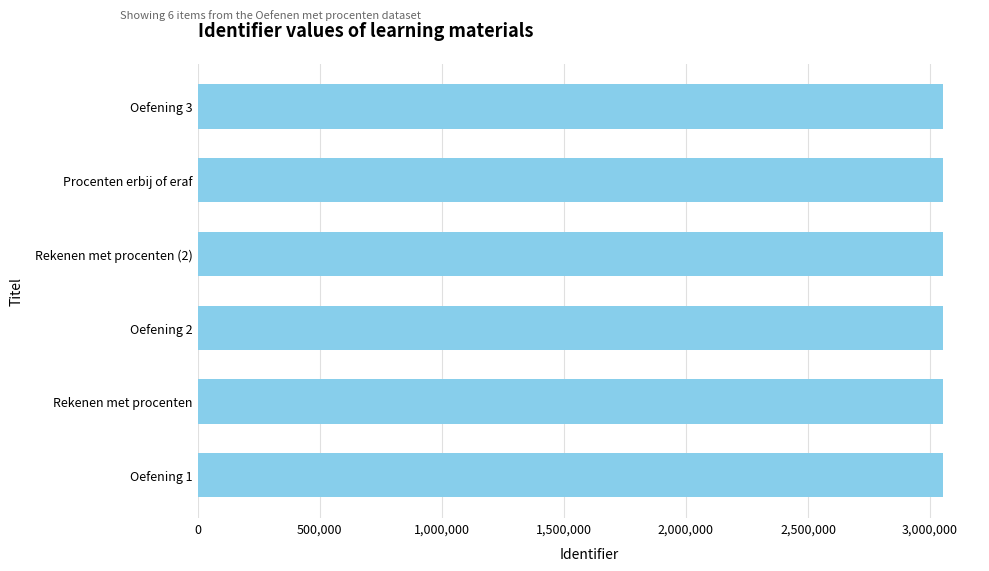

True or false: the data shows 1835471 at Rekenen met procenten.

False